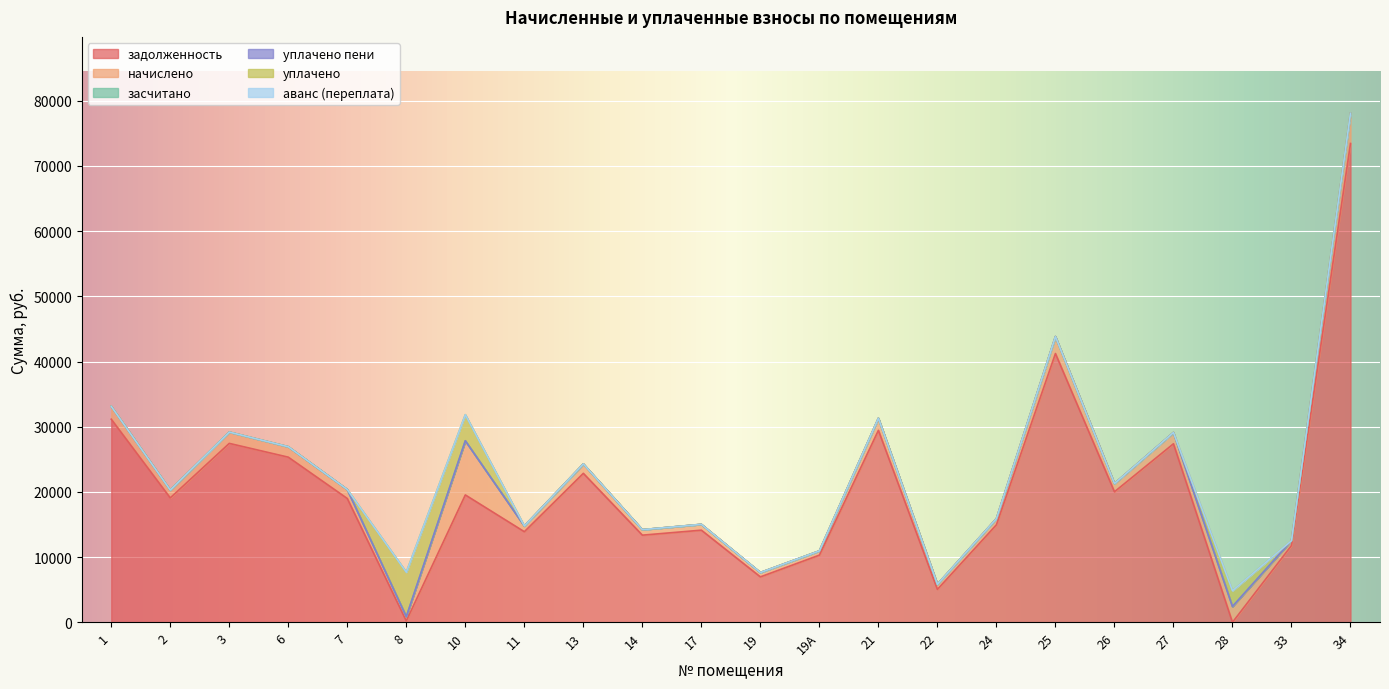

Does the chart display data point markers on the line(s)?

No